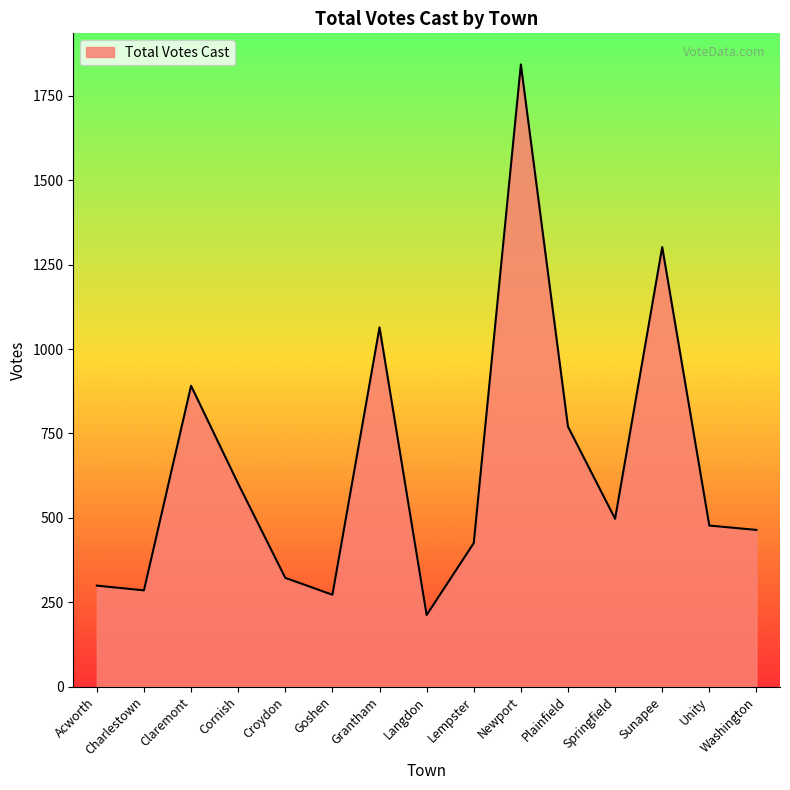

Which has a higher value, Cornish or Acworth?

Cornish